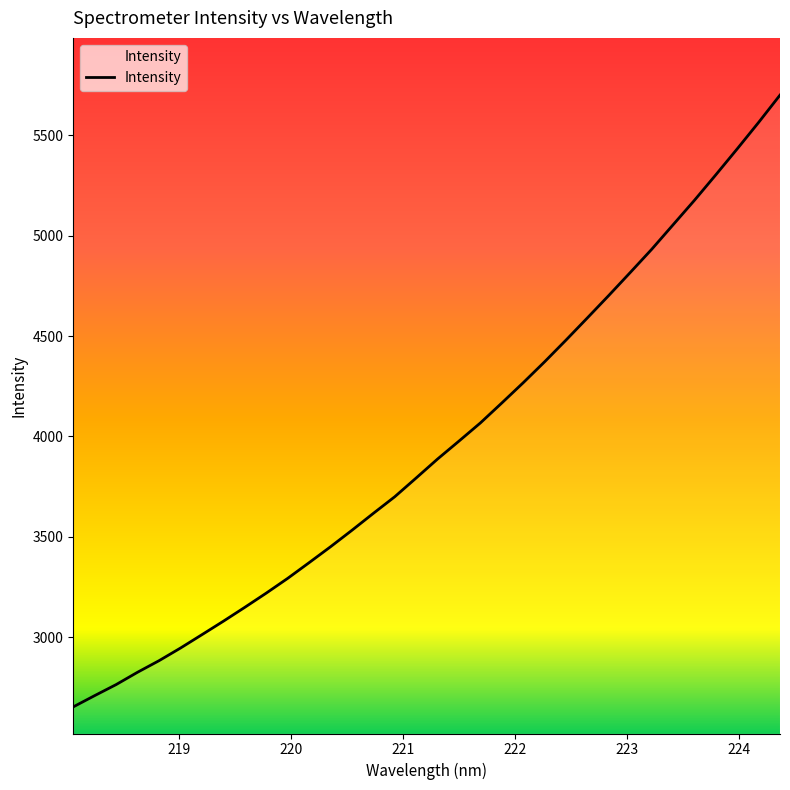

What is the greatest value displayed?

5700.3